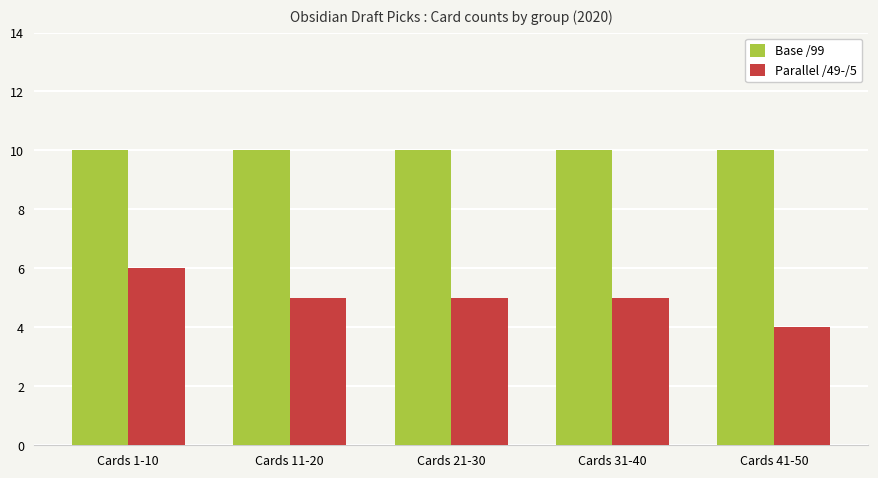

True or false: Parallel /49-/5 has a value of 5 at Cards 21-30.

True